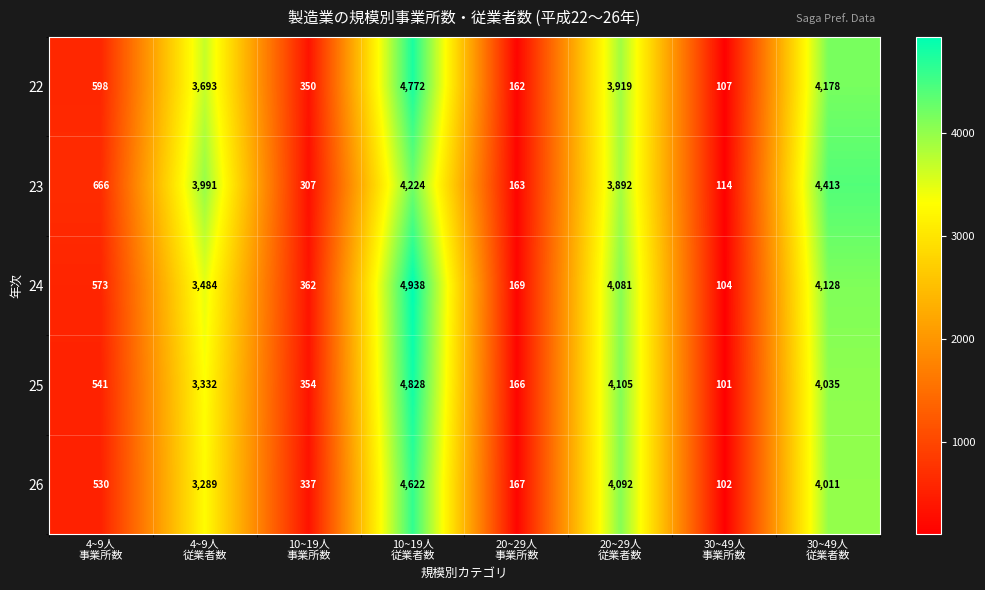

What is the spread (max minus min) of values at 30~49人
事業所数?

13